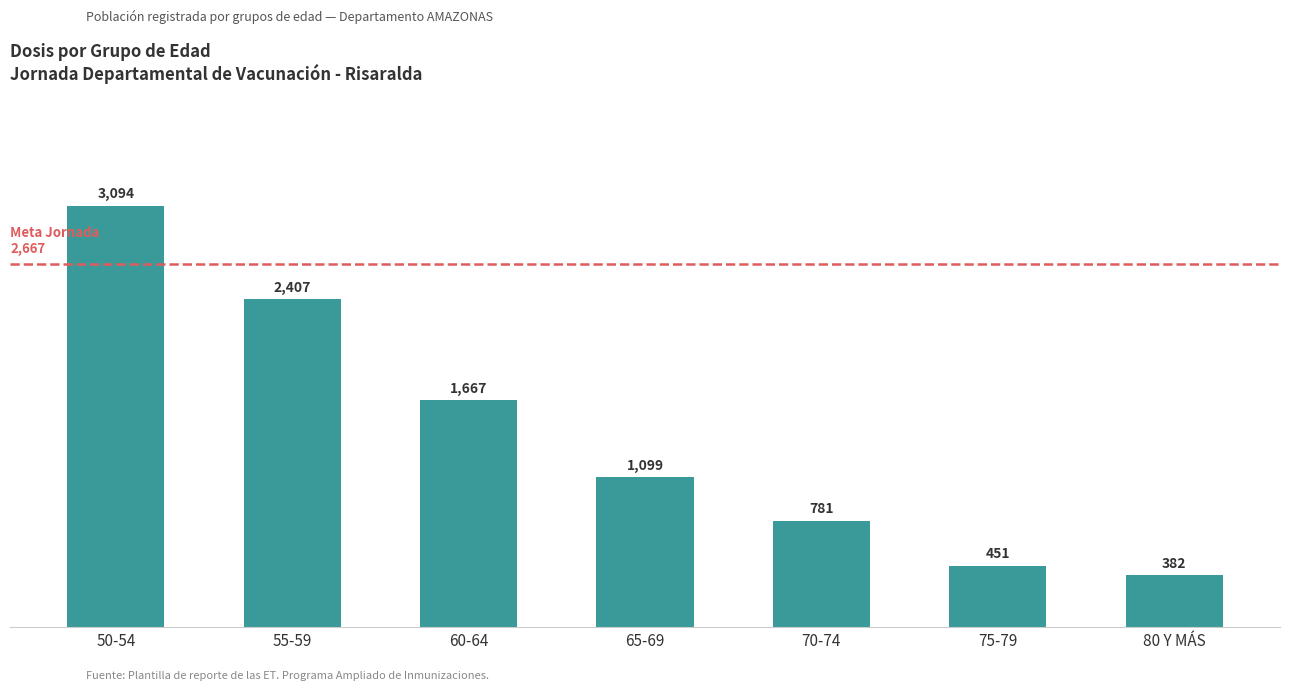

What is the sum of the values at 60-64 and 65-69?

2766